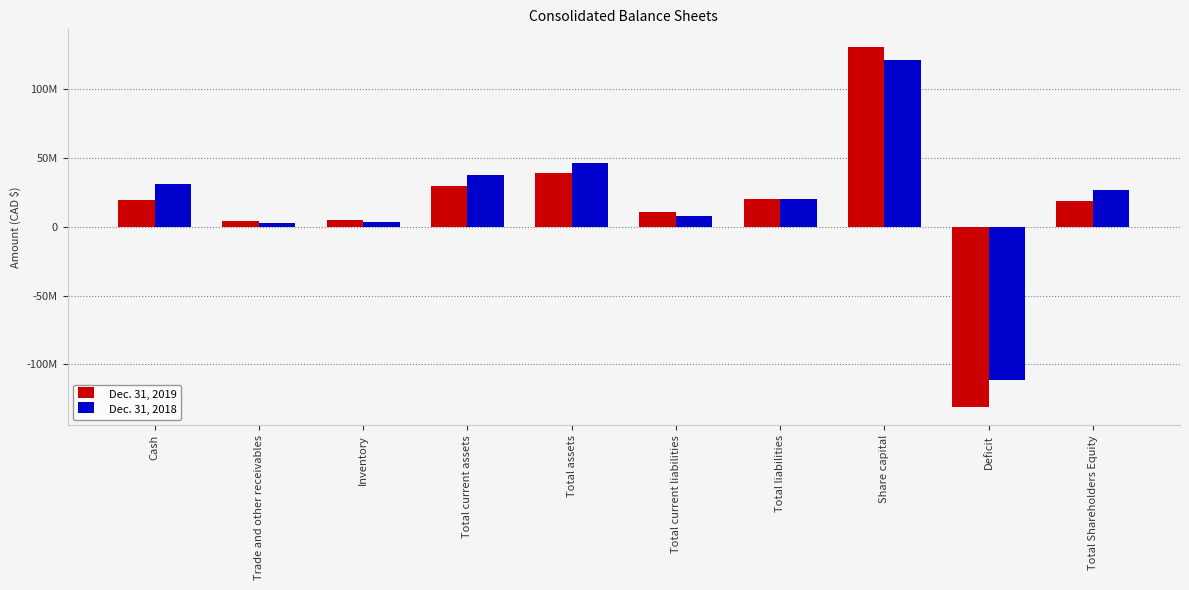

What are all the series names shown in the legend?

Dec. 31, 2019, Dec. 31, 2018